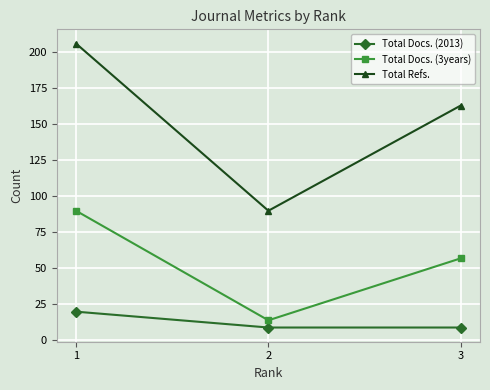

What is the difference between the maximum and minimum values in the Total Refs. series?

116